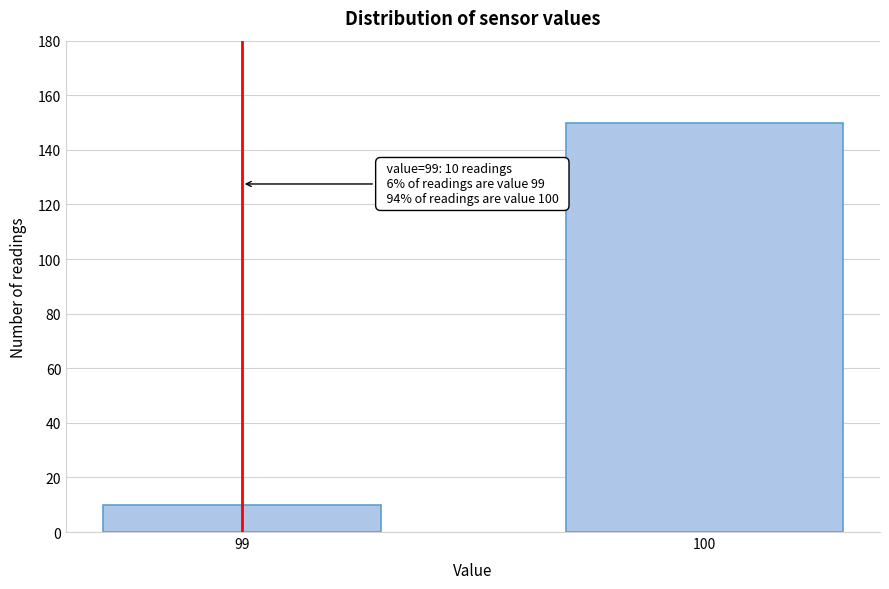

Reading right to left, list all the values displayed in this chart.

150	10